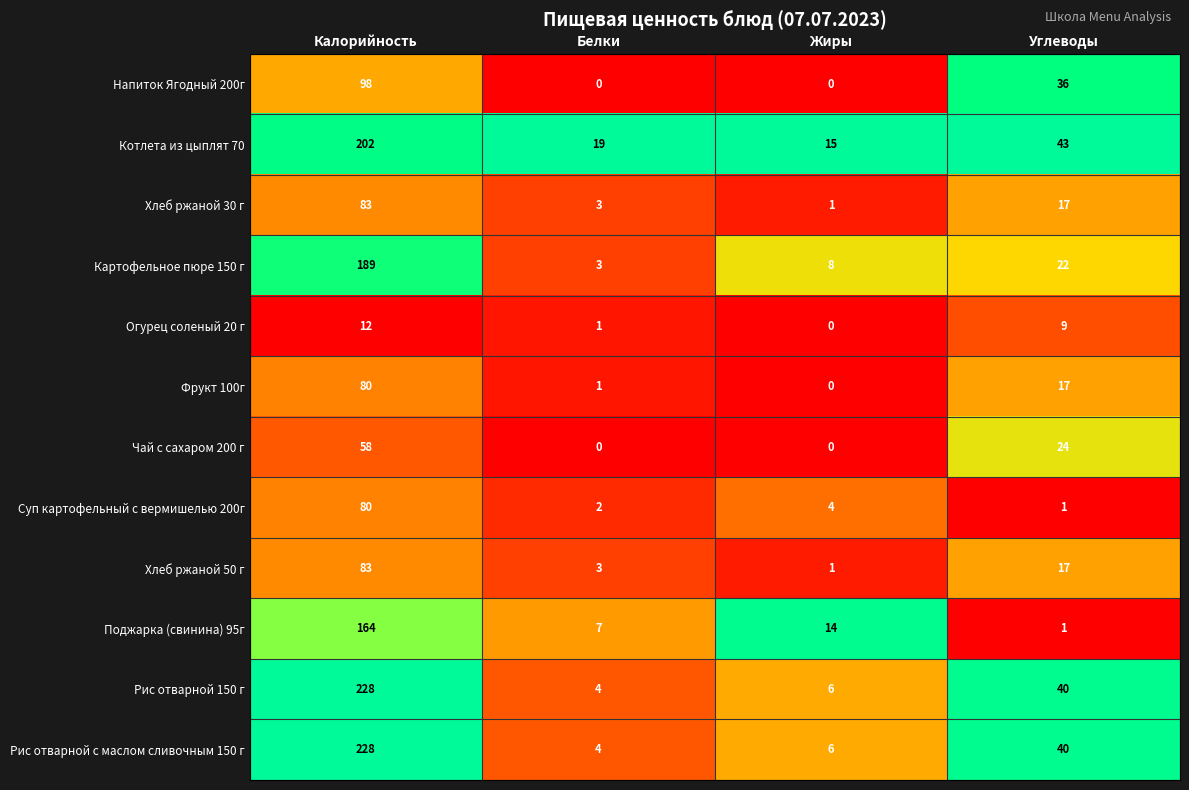

At which label does Котлета из цыплят 70 first exceed 43?

Калорийность